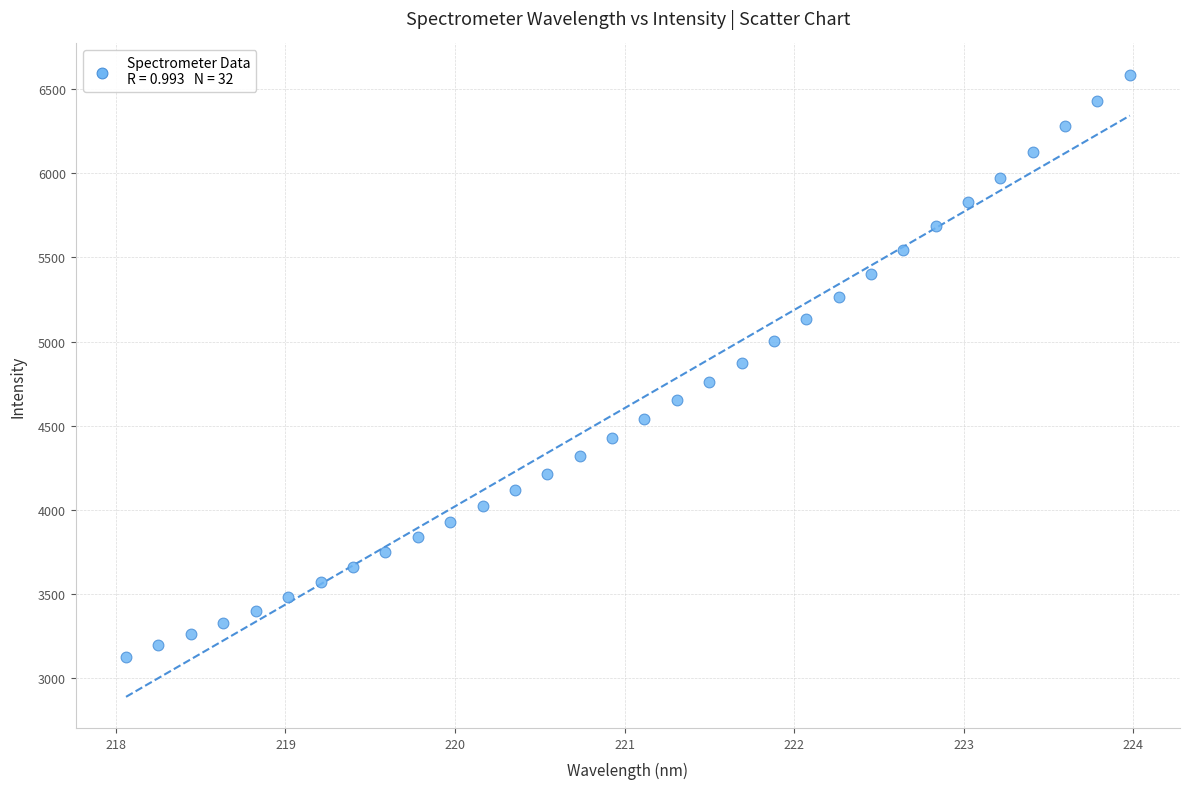

What is the range of X values (max minus min)?

5.9